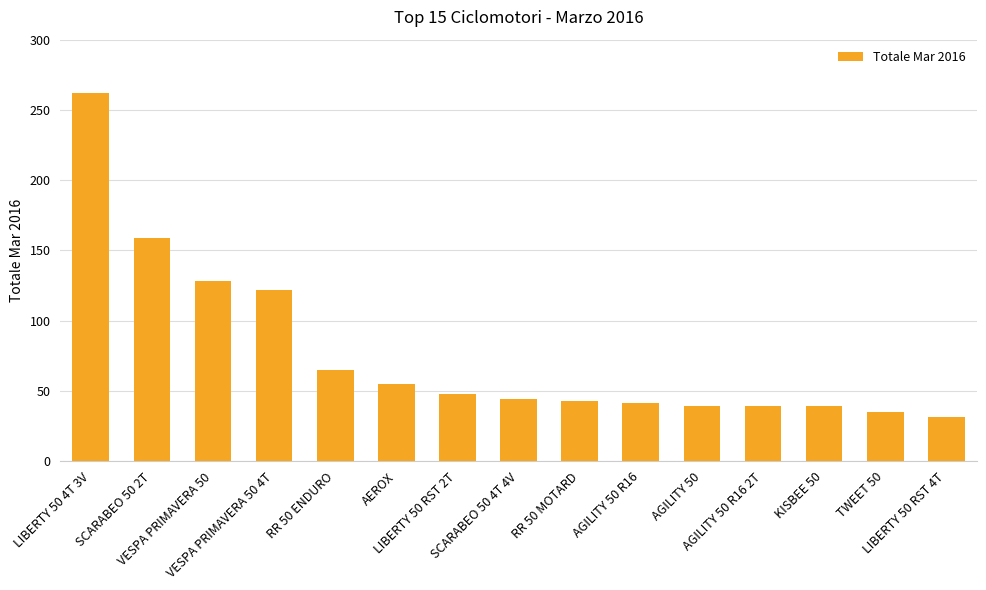

Between VESPA PRIMAVERA 50 4T and AGILITY 50 R16 2T, which is larger?

VESPA PRIMAVERA 50 4T